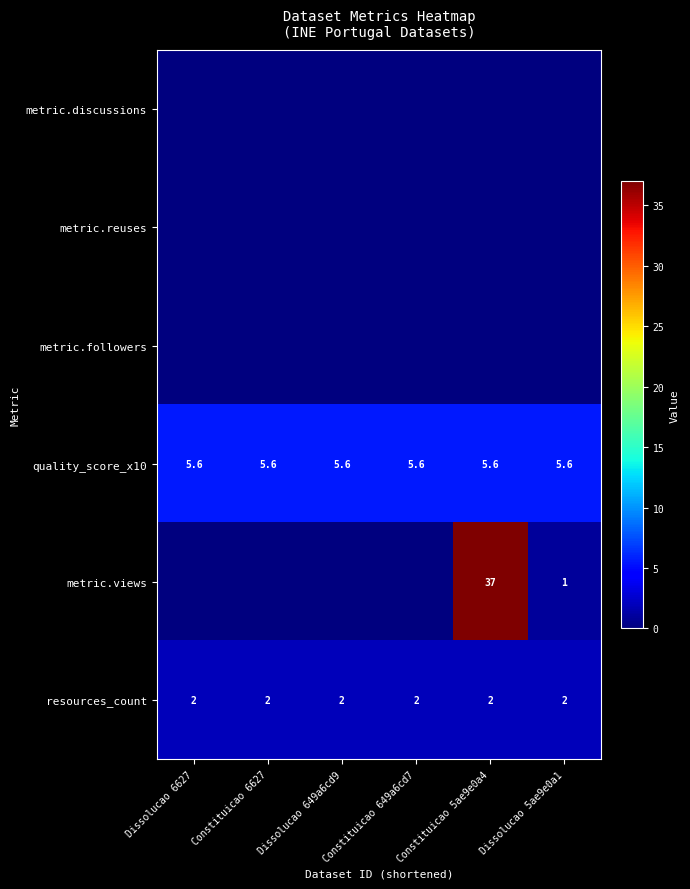

What is the minimum value for resources_count?

2.0